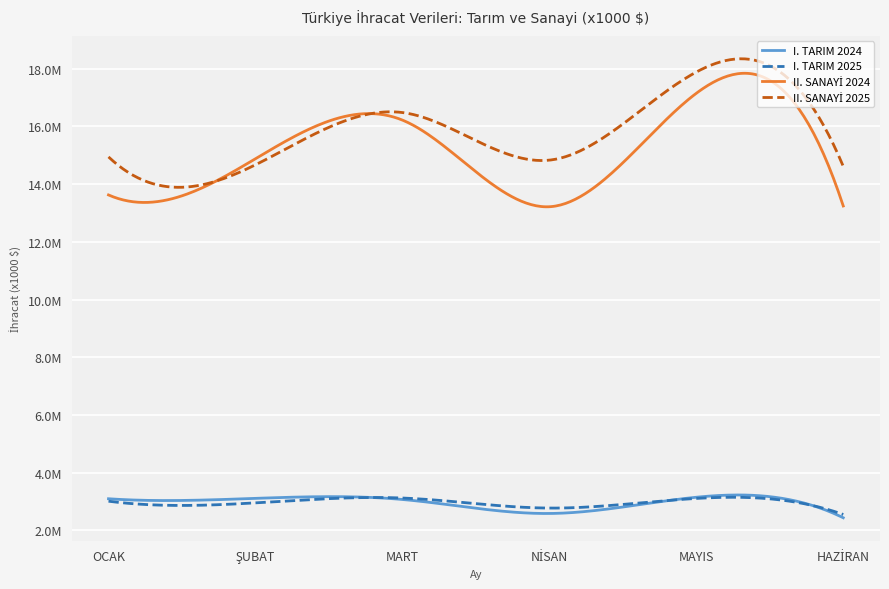

What is the difference between the maximum and minimum values in the II. SANAYİ 2024 series?

3933789.3